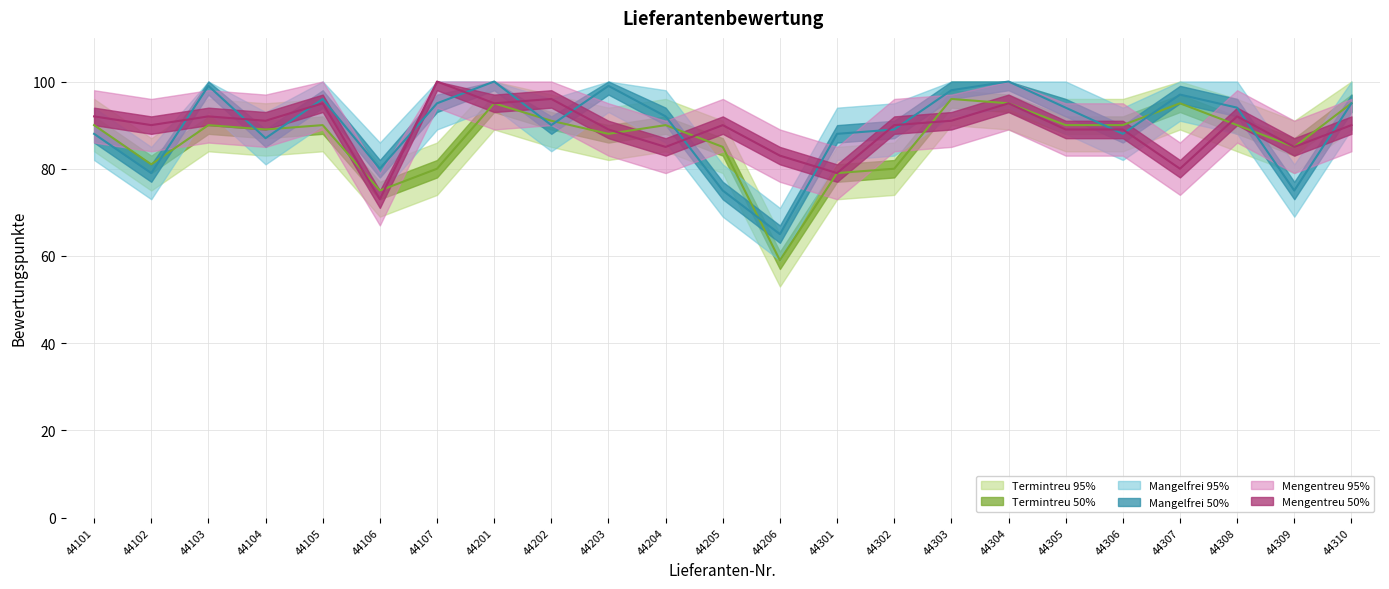

What is the difference between the highest and lowest values at 44306?

2